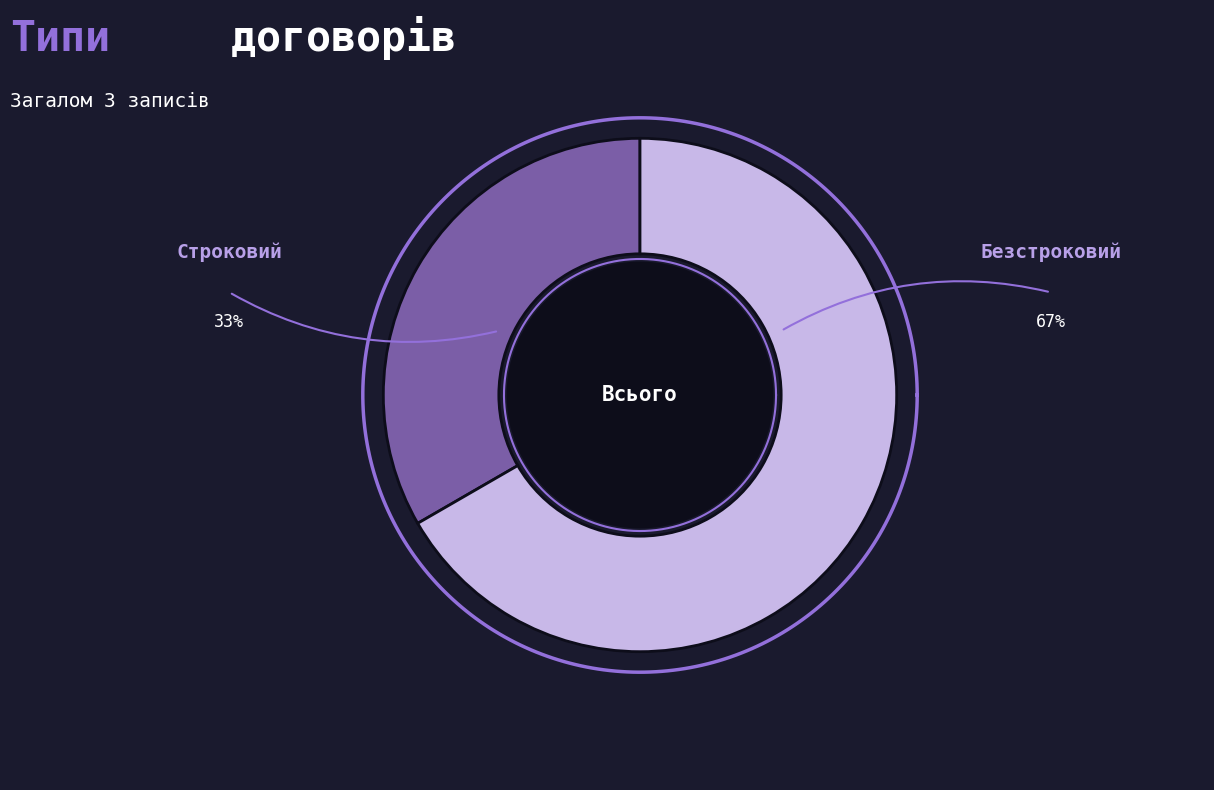

The Безстроковий slice represents 67% of the pie. True or false?

True